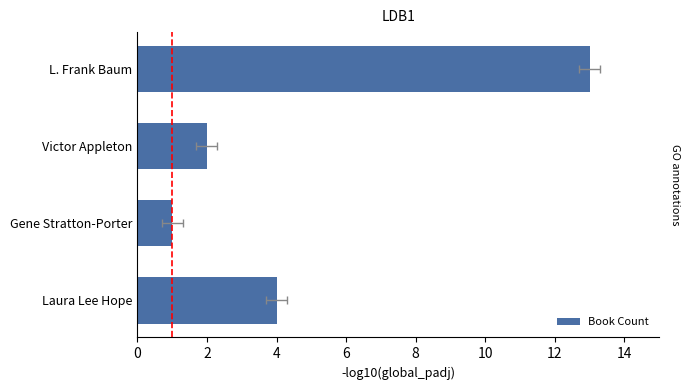

Count the number of values greater than 4.

1